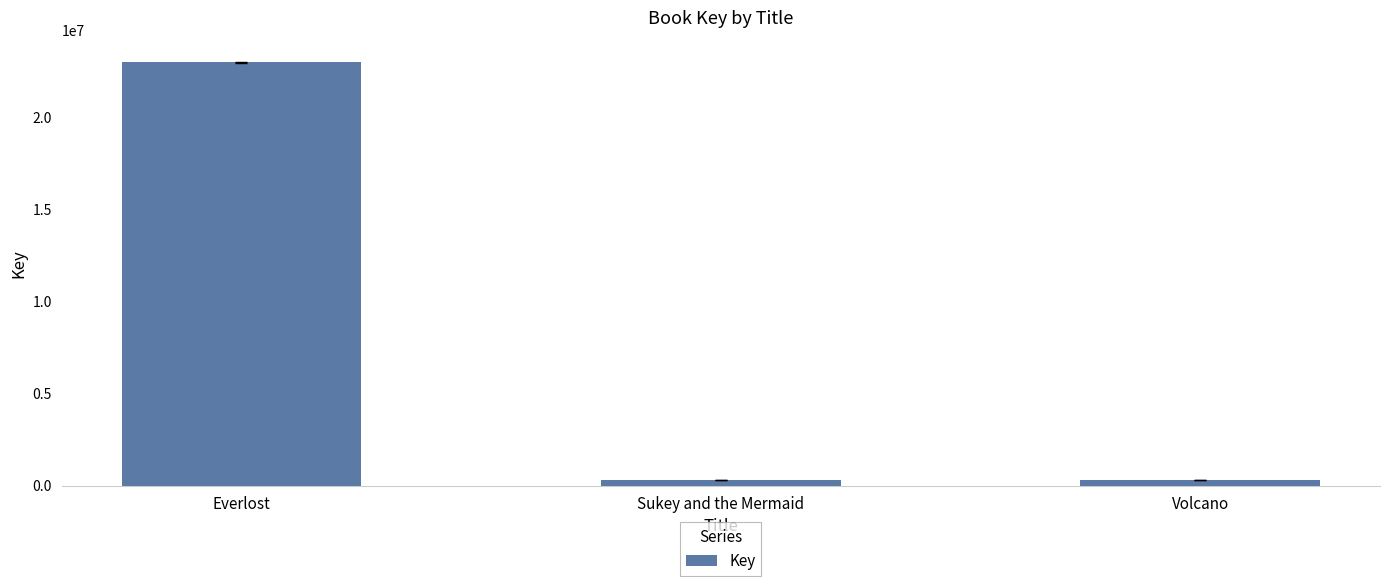

True or false: the data shows 39665056 at Everlost.

False